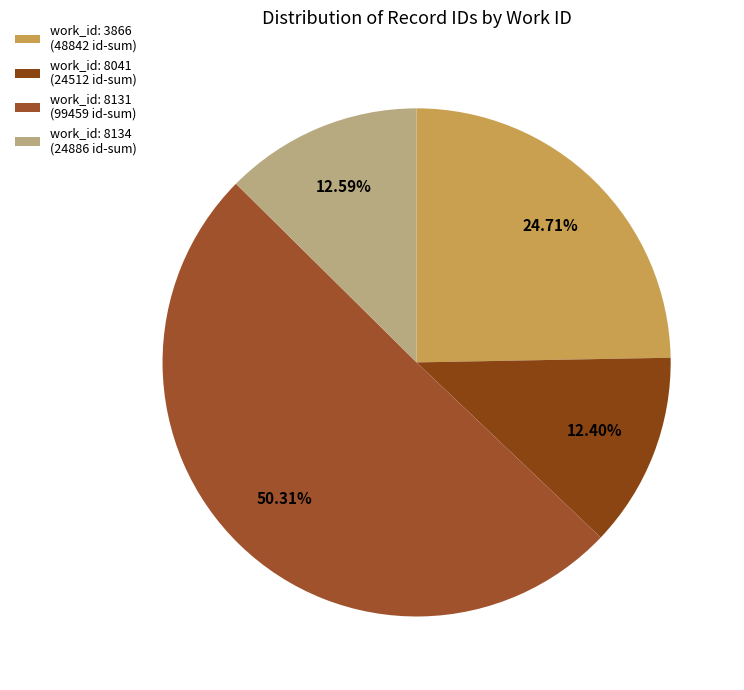

Count the number of slices in the pie.

4